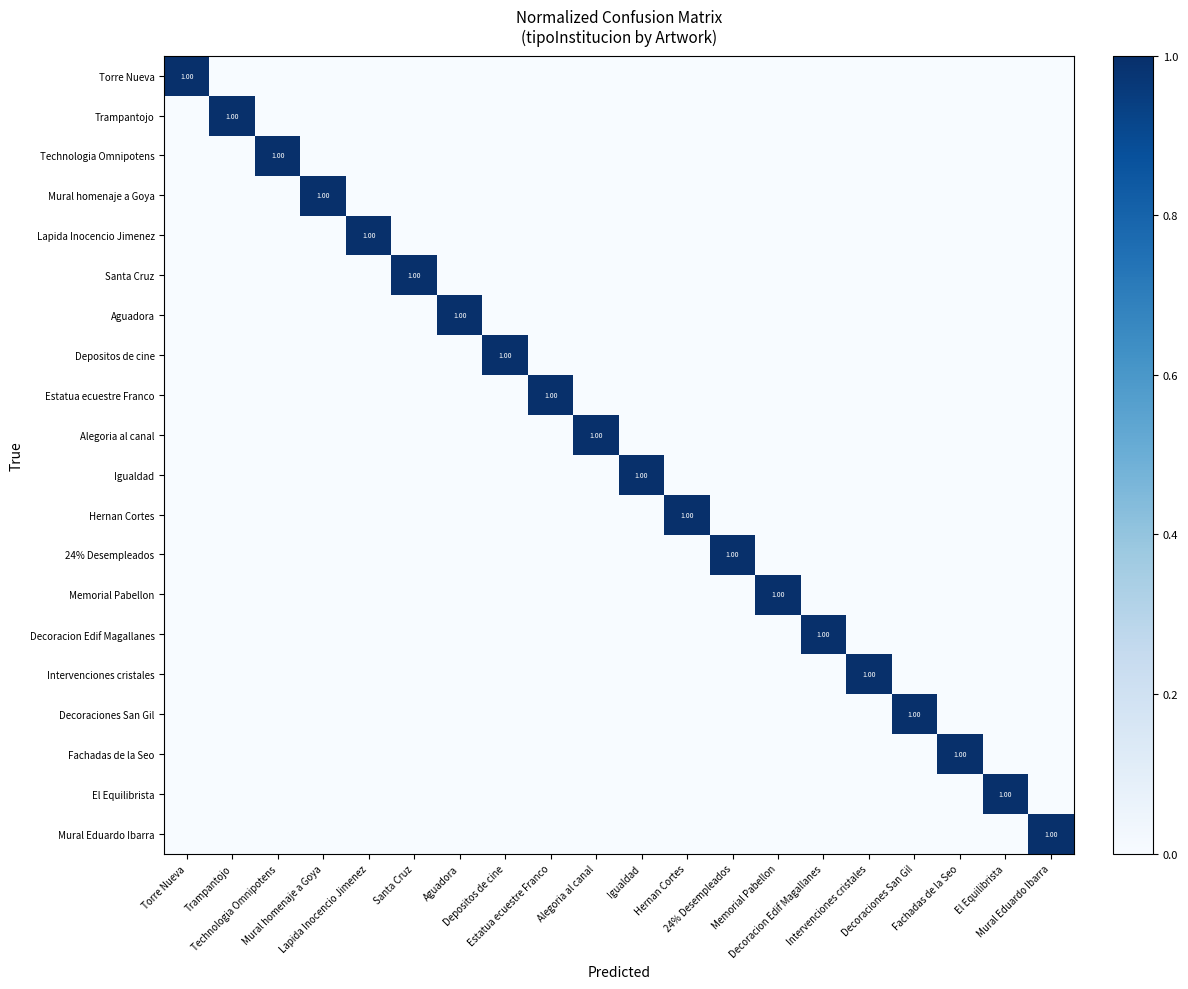

What is the maximum value shown in the chart?

1